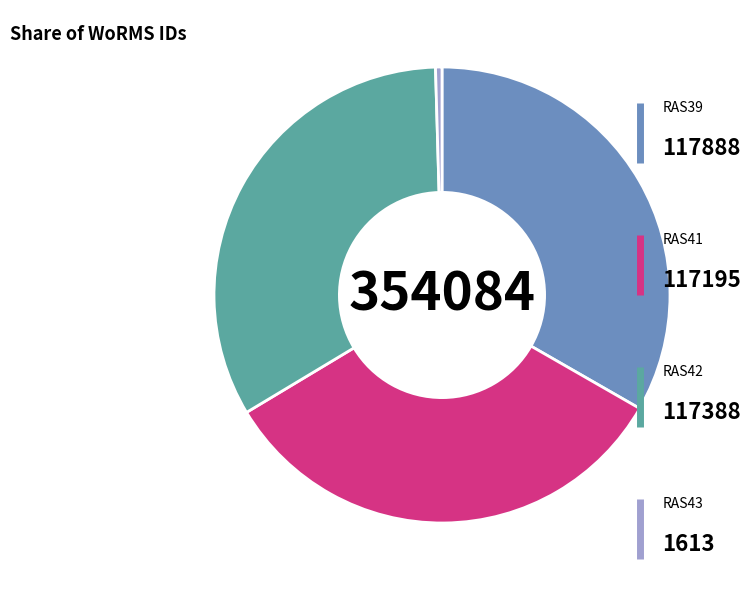

Is there a majority slice in this chart?

No